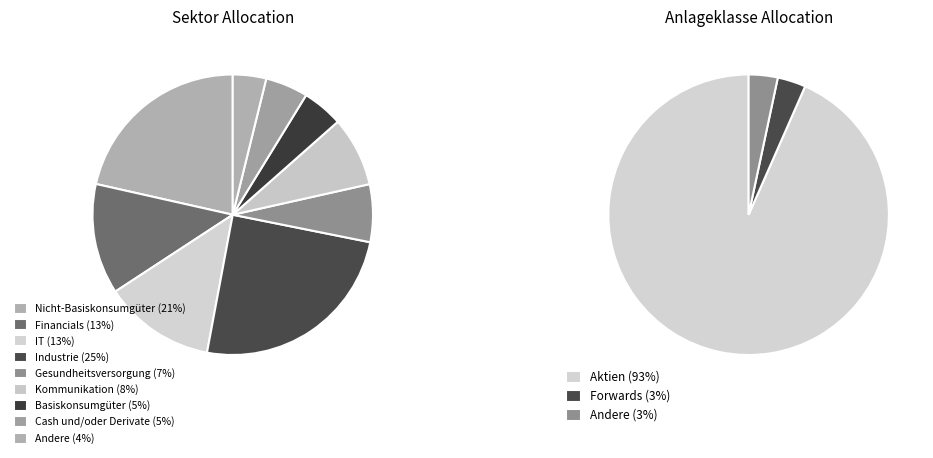

The Financials slice represents 22% of the pie. True or false?

False